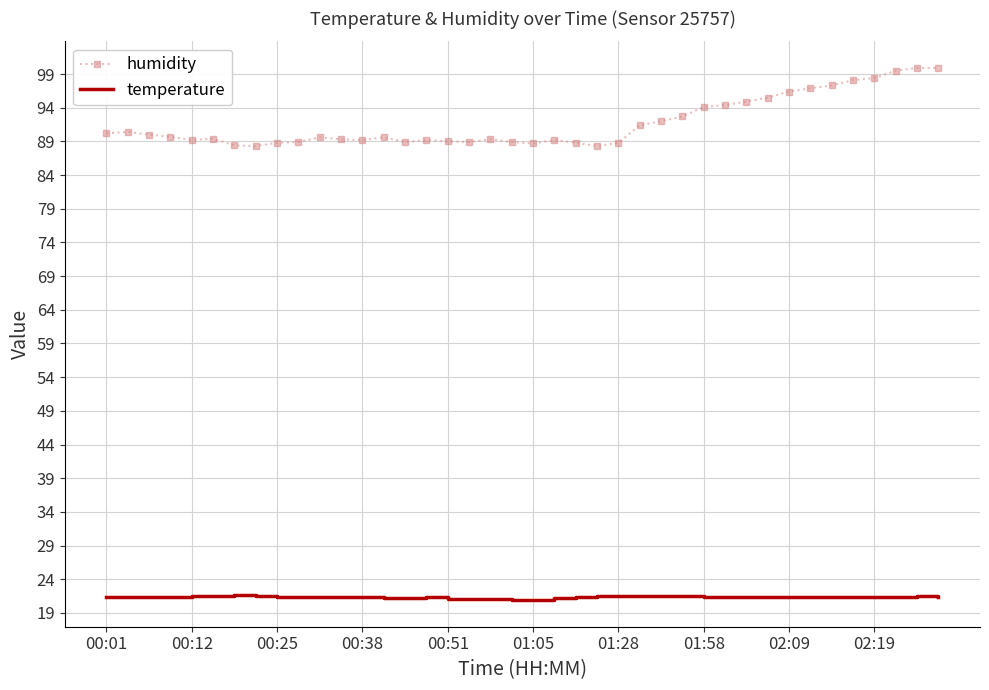

Which series has the widest spread of values?

humidity